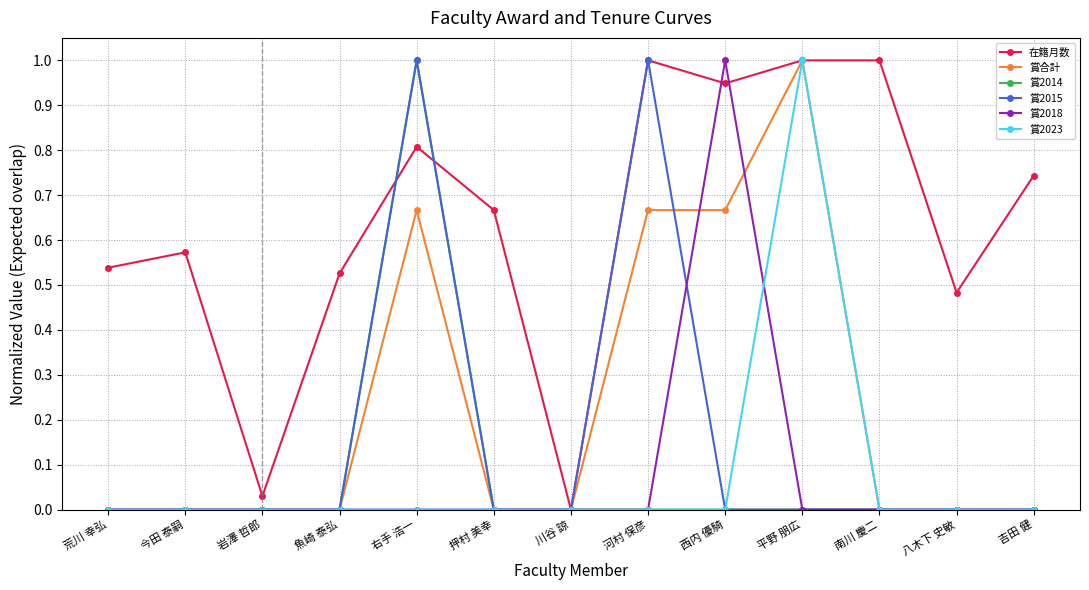

At which label does 賞2018 reach its peak?

西内 優騎